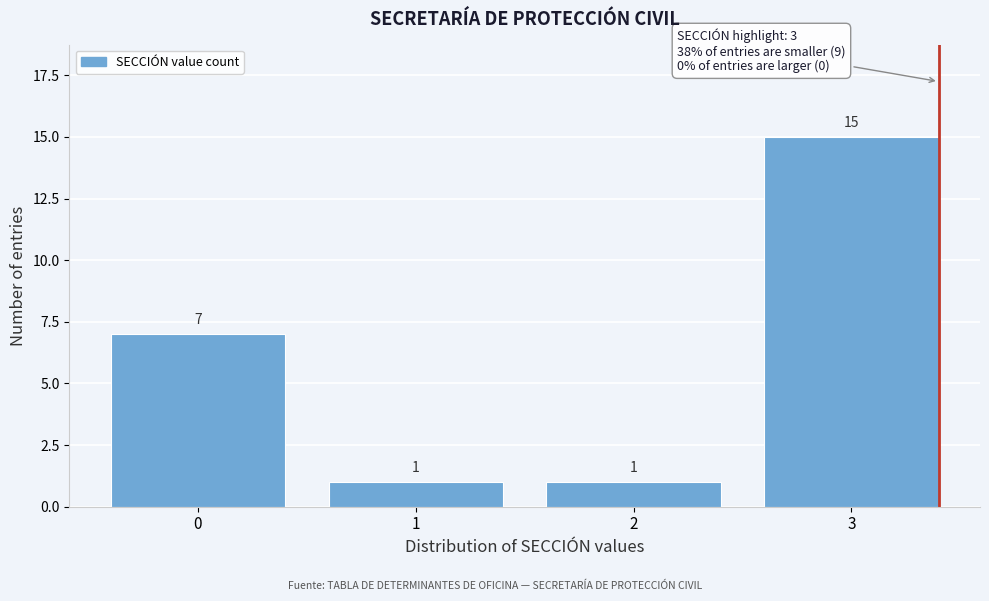

Reading left to right, transcribe this chart: for each bar, give the range it covers on the x-axis and its height.

-0.5 to 0.5: 7
0.5 to 1.5: 1
1.5 to 2.5: 1
2.5 to 3.5: 15